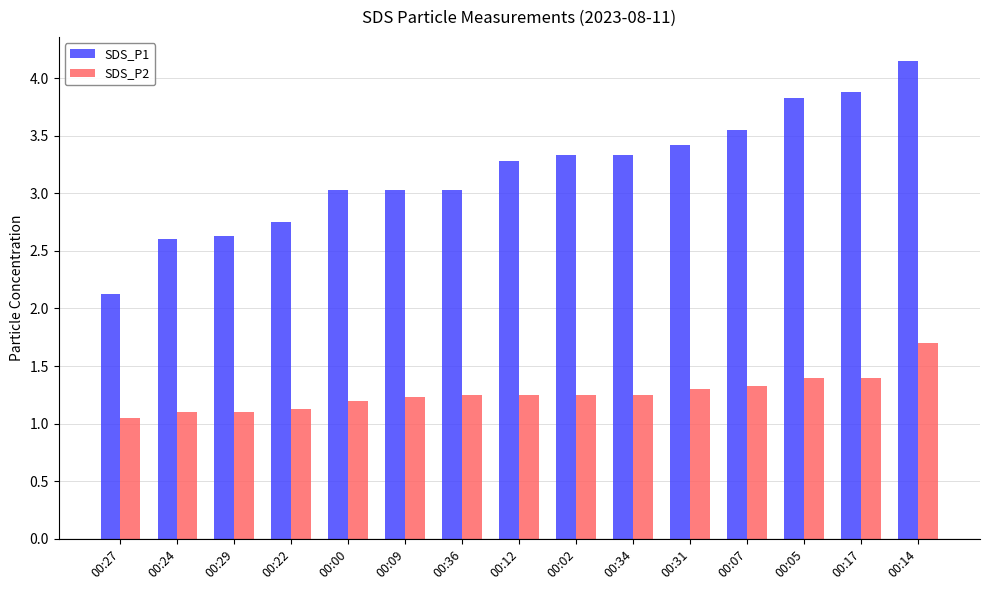

What is the difference between the highest and lowest values at 00:07?

2.2